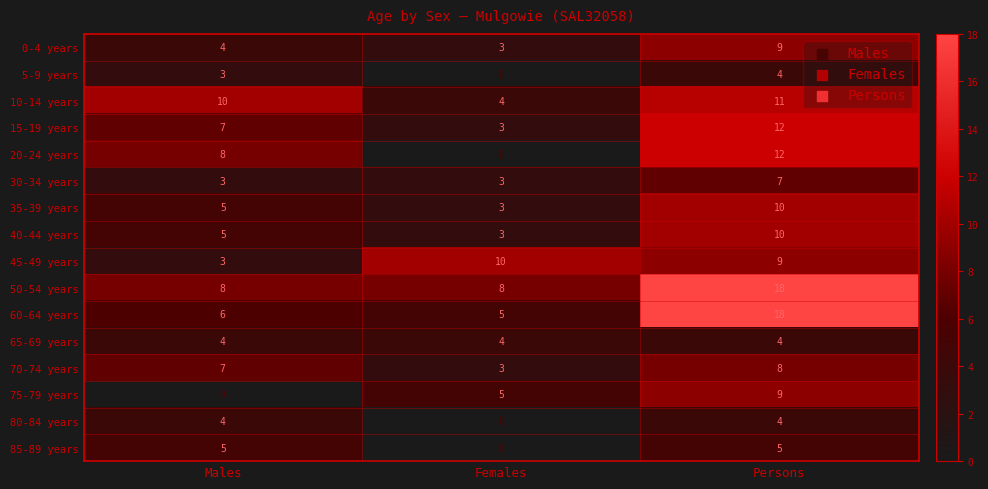

The 45-49 years series shows 3 at Males. True or false?

True